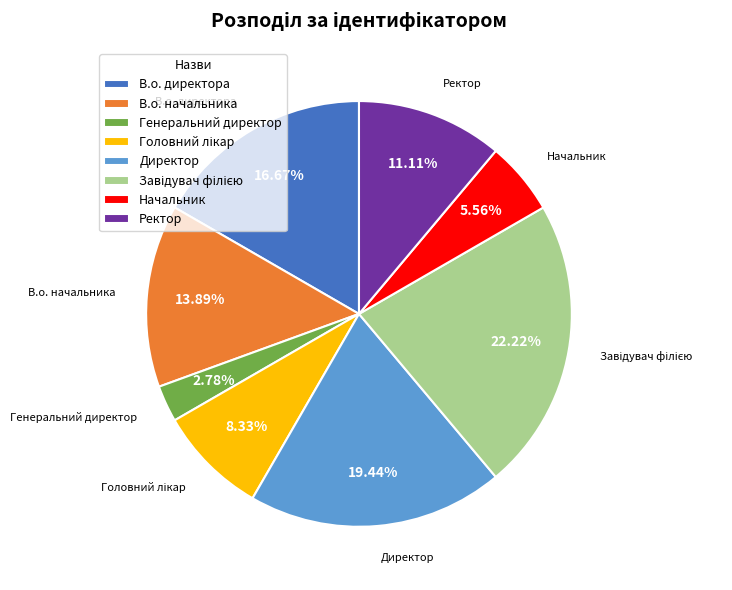

Count the number of slices in the pie.

8